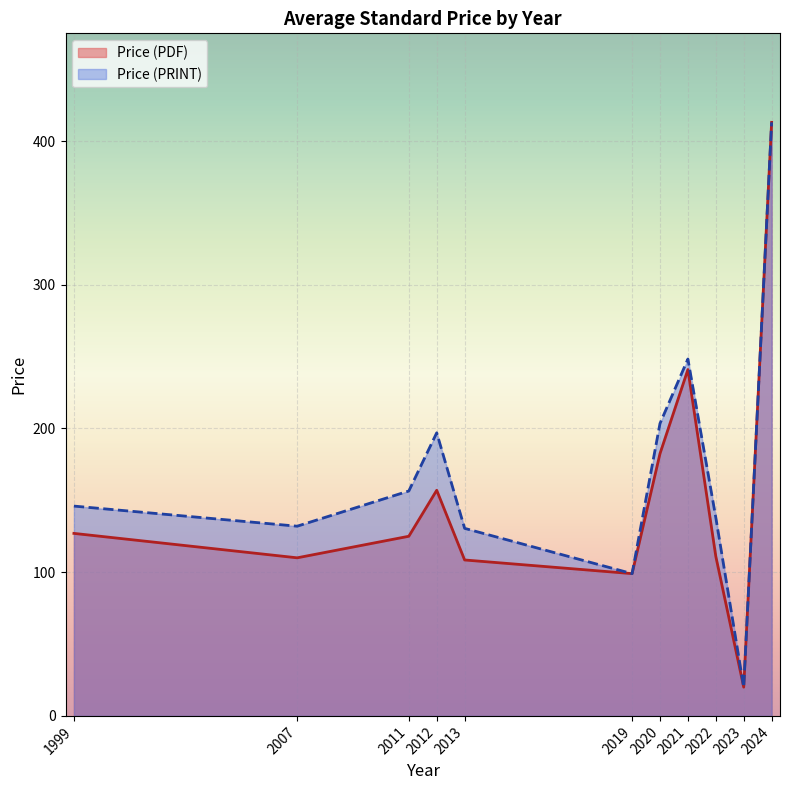

In Price (PDF), how many points are lower than both neighbors (excluding endpoints)?

3